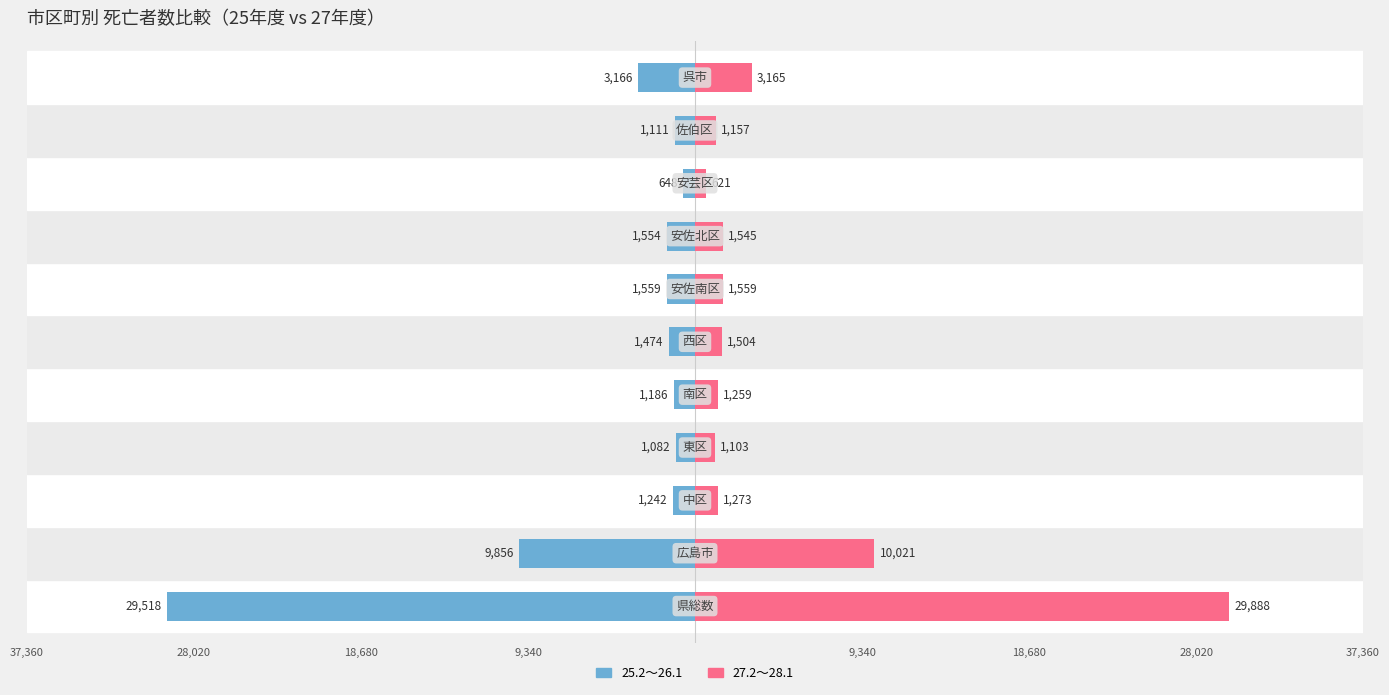

How many bars are there in each group?

2